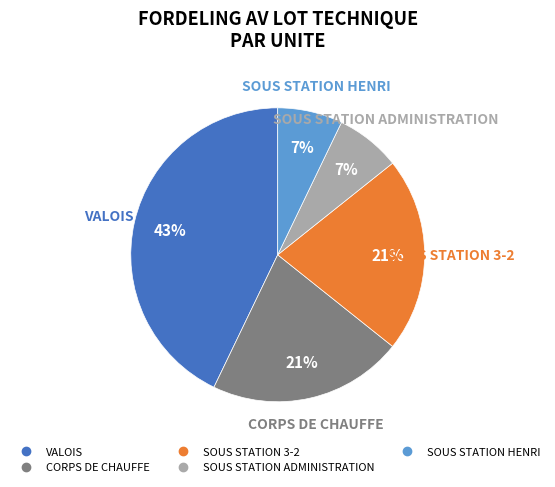

How many slices are in this pie chart?

5